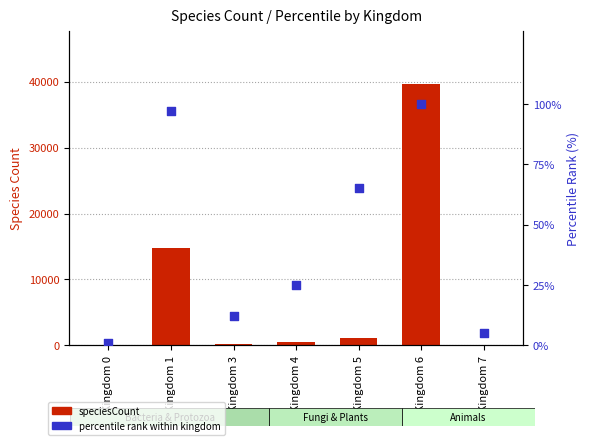

At how many categories does at least one series exceed 37052?

1